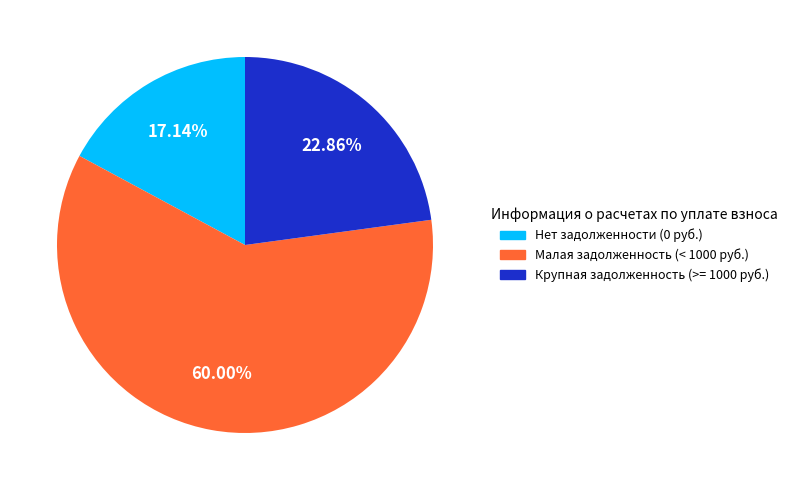

Does any single category account for the majority?

Yes